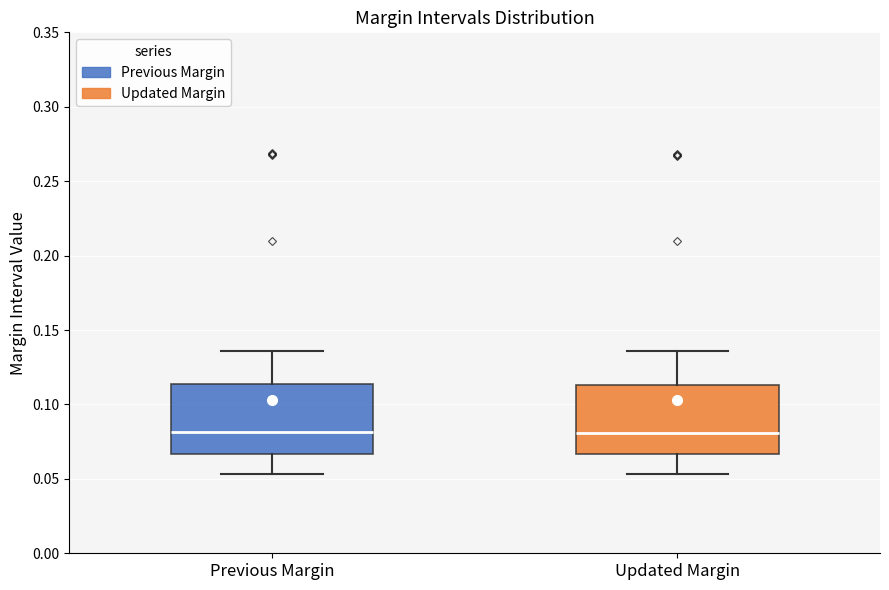

Reading left to right, read every box against the y-axis: the position of its median line, the range the box covers, and the ends of its whiskers. The values are not printed on the chart, so give them approximately, as read against the axis.

Previous Margin: median 0.080, box 0.065 to 0.115, whiskers 0.055 to 0.135
Updated Margin: median 0.080, box 0.065 to 0.115, whiskers 0.055 to 0.135